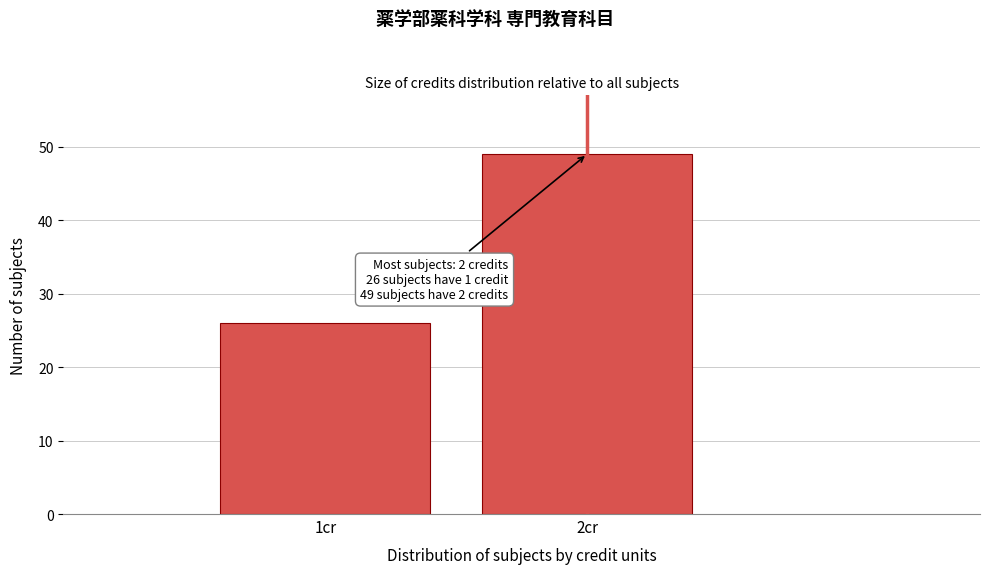

Reading left to right, list all the values displayed in this chart.

26	49